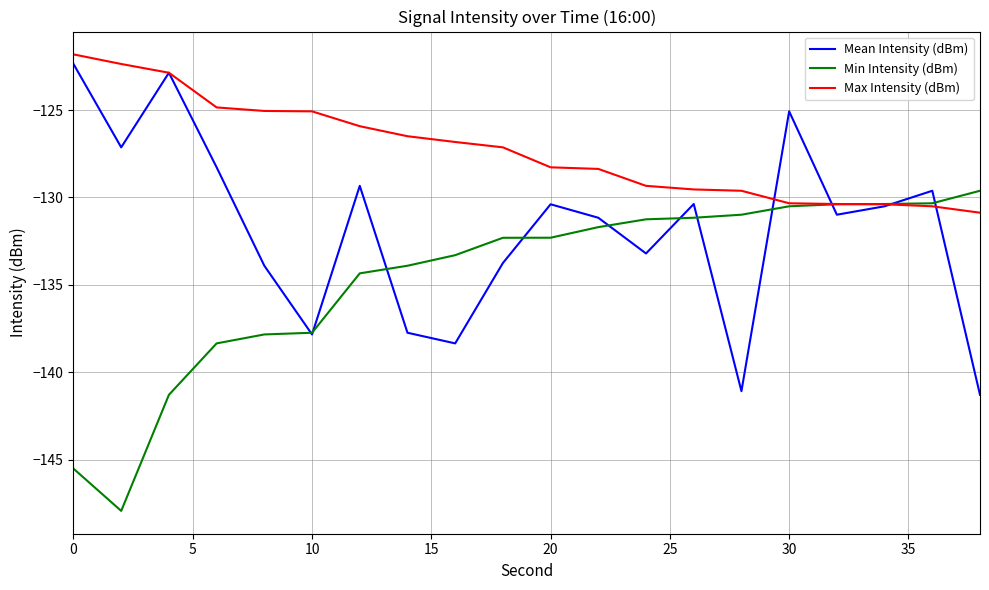

What is the greatest value displayed?

-121.8